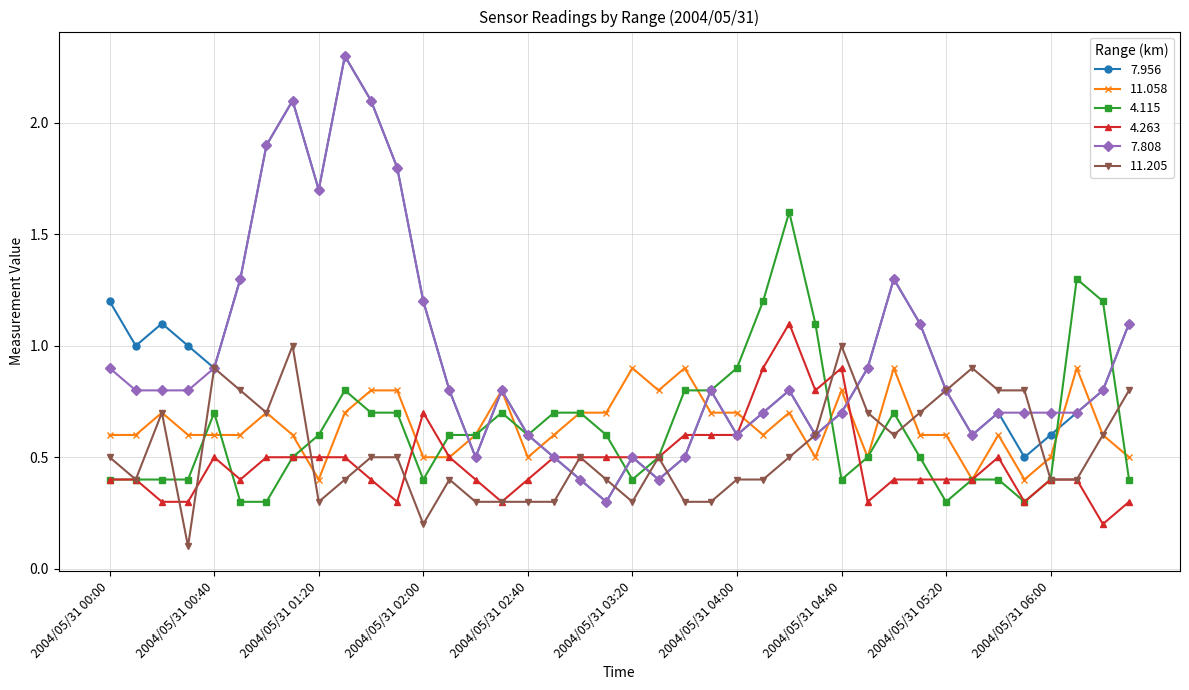

What is the maximum value shown in the chart?

2.3